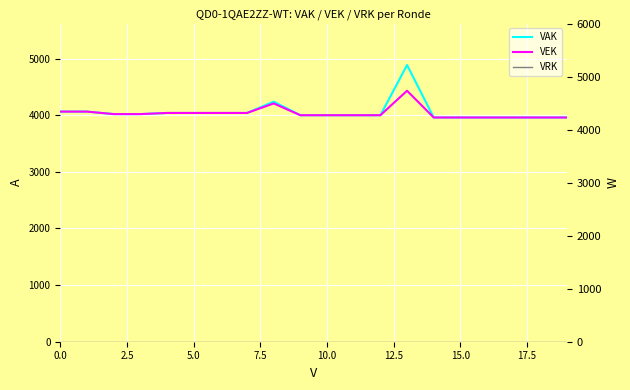

Which category has the highest value in the VEK series?

13